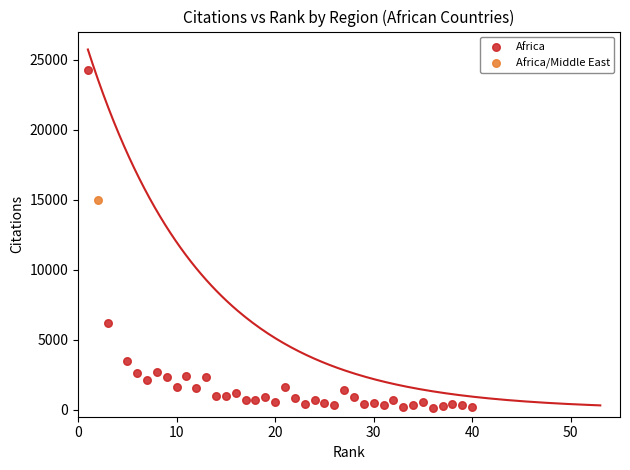

What are all the series names shown in the legend?

Africa, Africa/Middle East